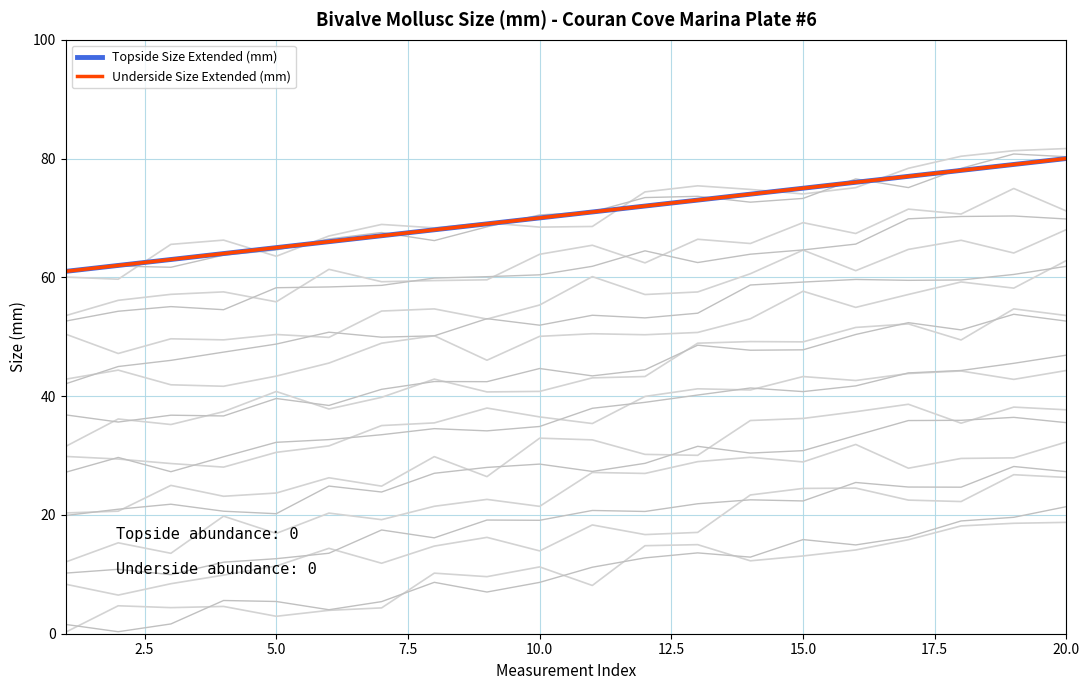

The value of Topside Size Extended (mm) at 15 is 121. True or false?

False